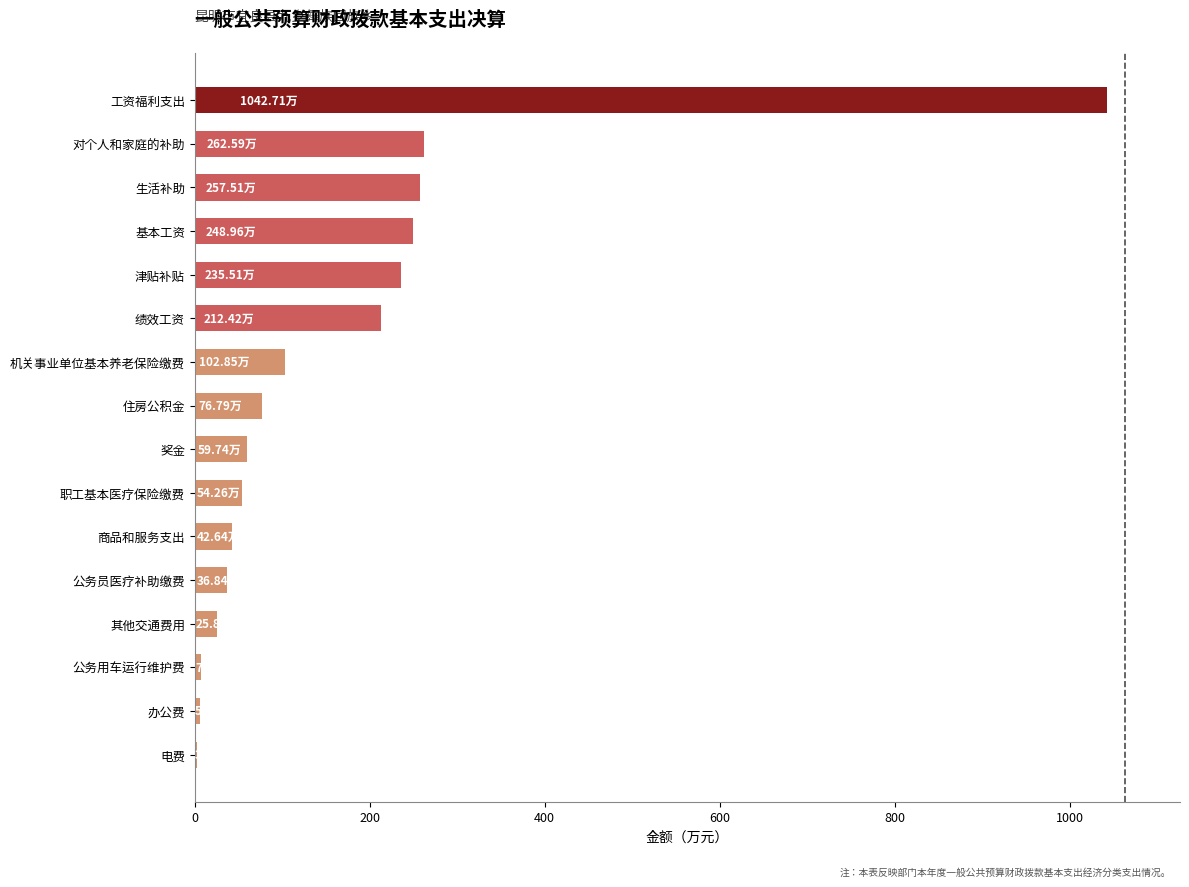

What is the sum of all values?

2675.2